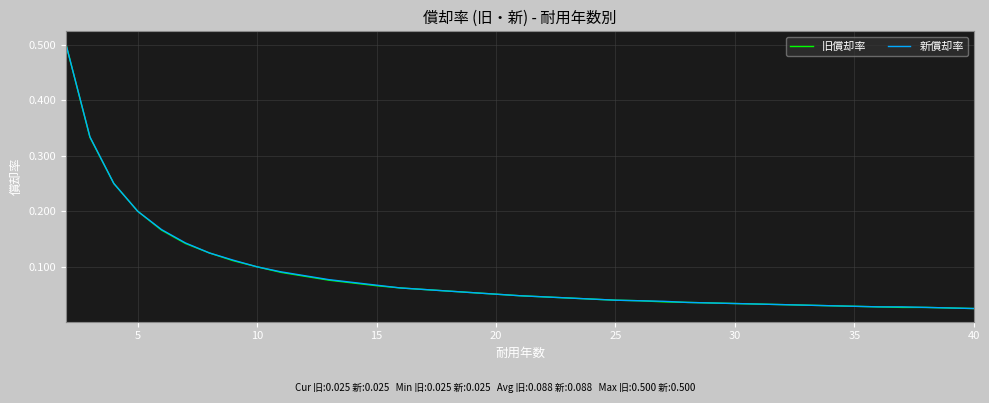

Reading left to right, extract all data points from this chart.

旧償却率: 0.5	0.3	0.2	0.2	0.2	0.1	0.1	0.1	0.1	0.1	0.1	0.1	0.1	0.1	0.1	0.0	0.0	0.0	0.0	0.0	0.0	0.0	0.0	0.0	0.0	0.0	0.0	0.0	0.0	0.0	0.0	0.0	0.0	0.0	0.0
新償却率: 0.5	0.3	0.2	0.2	0.2	0.1	0.1	0.1	0.1	0.1	0.1	0.1	0.1	0.1	0.1	0.0	0.0	0.0	0.0	0.0	0.0	0.0	0.0	0.0	0.0	0.0	0.0	0.0	0.0	0.0	0.0	0.0	0.0	0.0	0.0